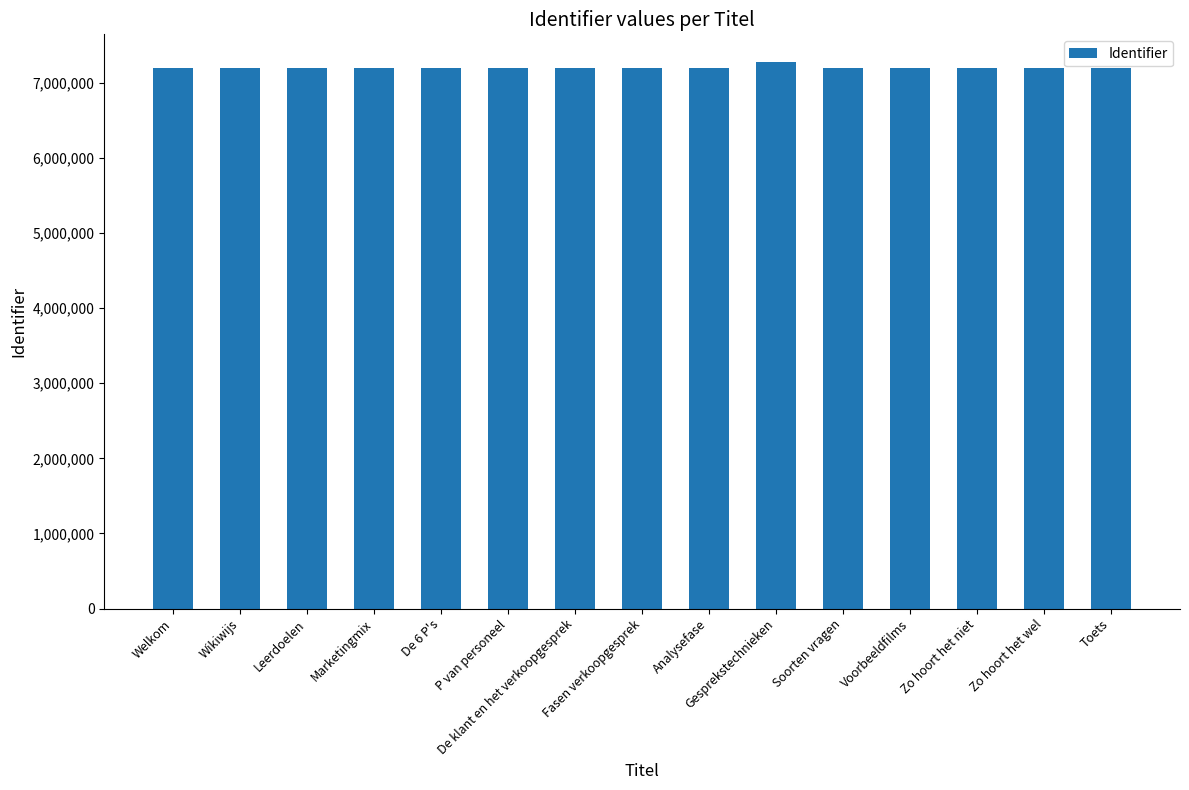

What is the maximum value shown in the chart?

7283253